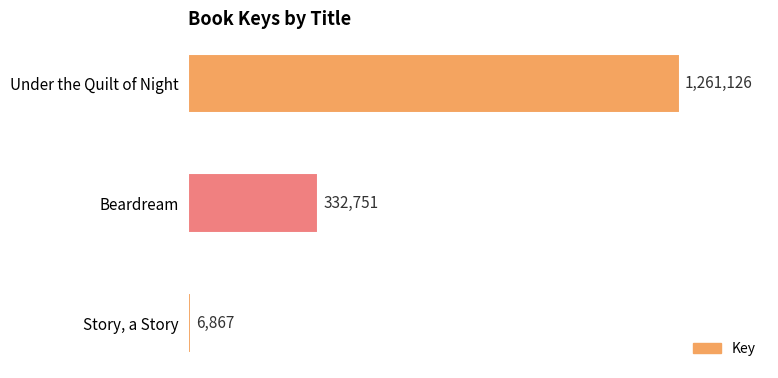

Rank the categories by value from highest to lowest.

Under the Quilt of Night, Beardream, Story, a Story